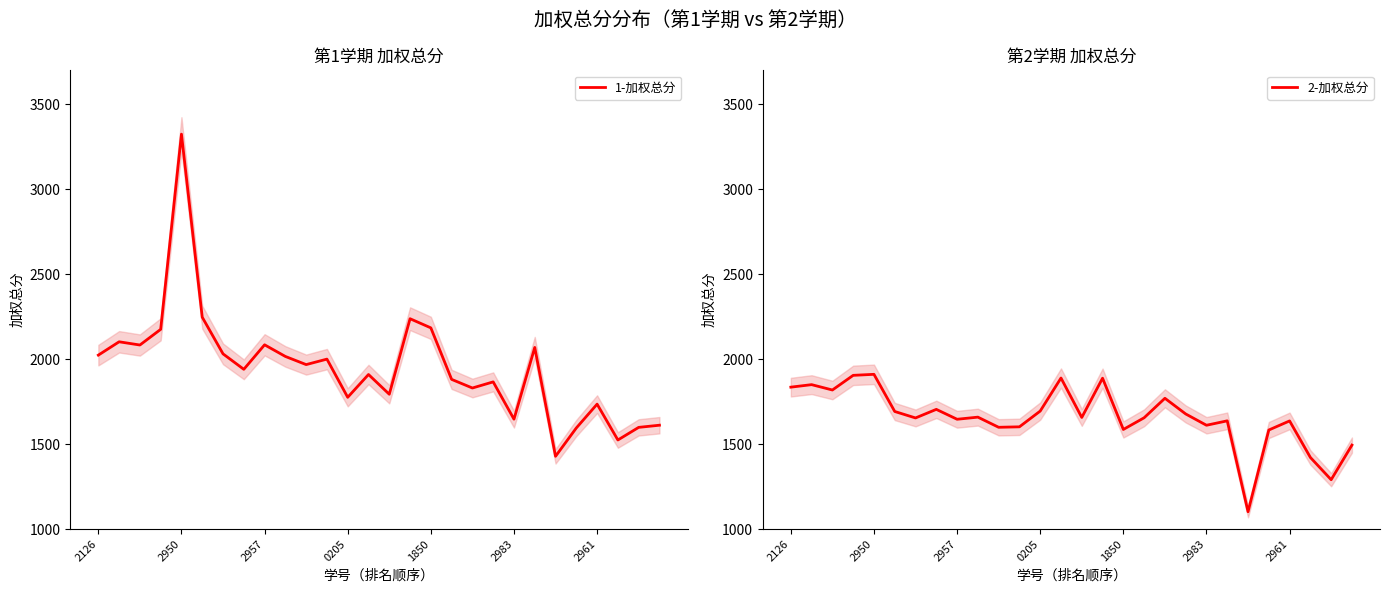

Between 2957 and 14, which series saw the biggest shift?

1-加权总分